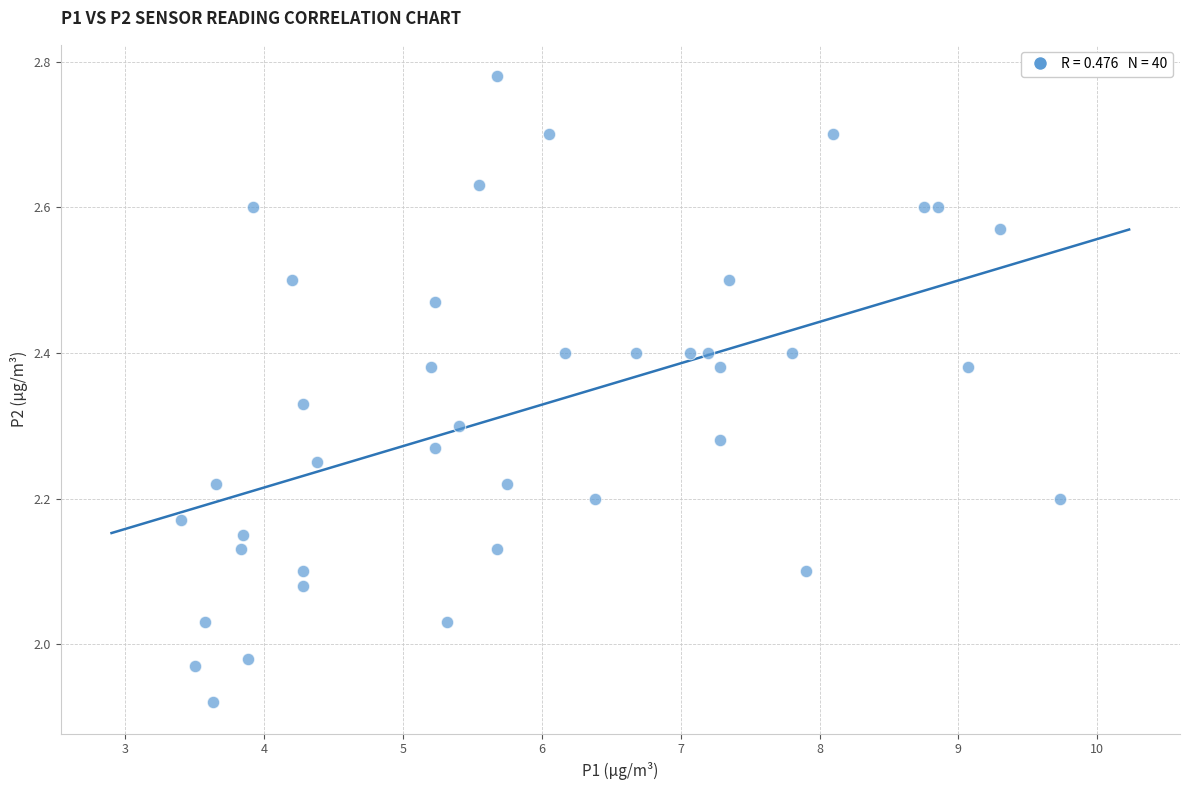

What is the range of Y values (max minus min)?

0.9